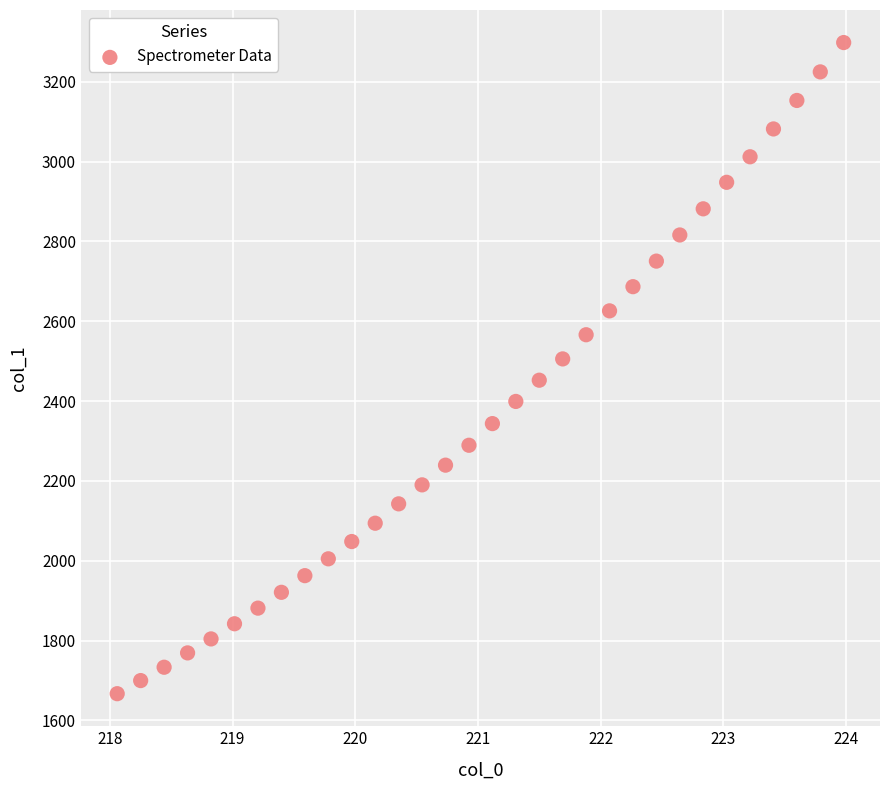

What is the range of X values (max minus min)?

5.9